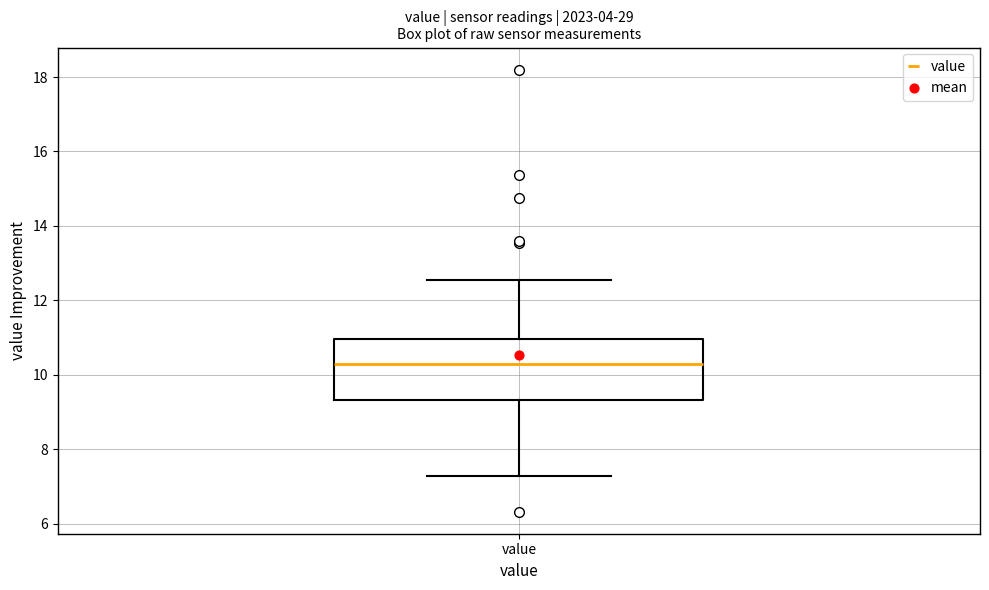

Transcribe this box plot: give where the median line is, the range the box spans, and where the two whiskers end, as read against the y-axis. The values are not printed on the chart, so give them approximately, as read against the axis.

median 10.2, box 9.4 to 11.0, whiskers 7.2 to 12.6